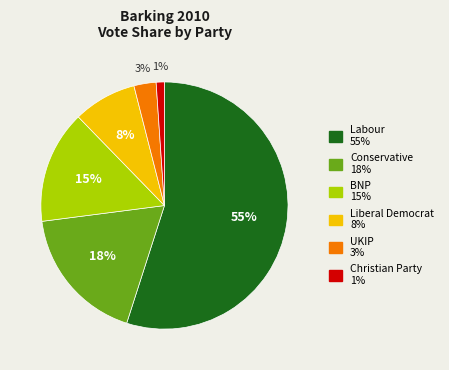

To the nearest percent, what is the difference between the Conservative and Christian Party slice percentages?

17%